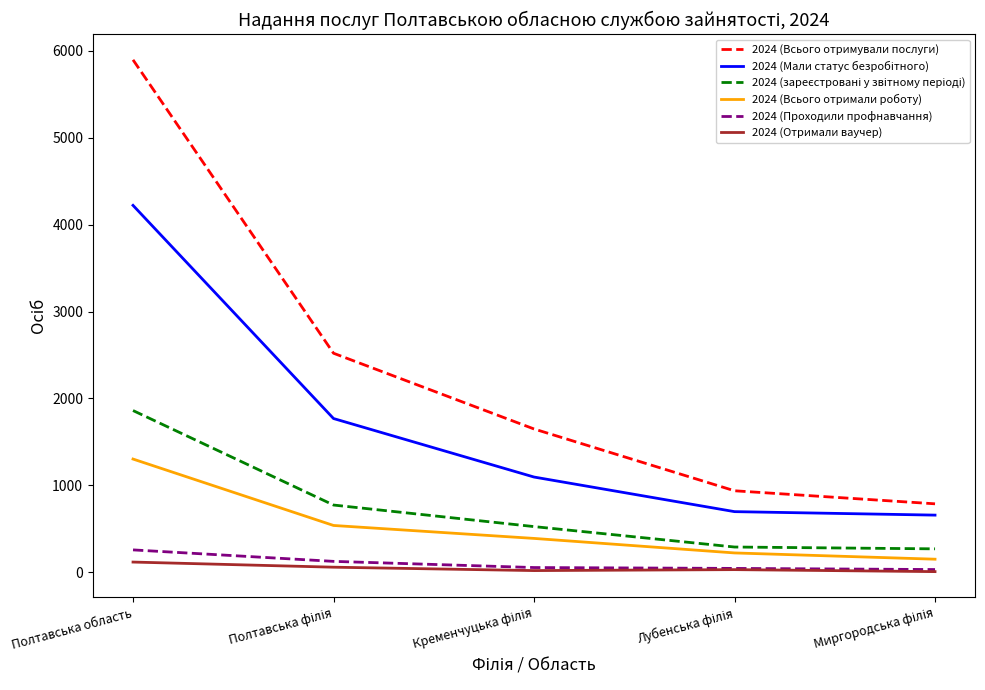

Which category has the highest value across all series?

Полтавська область